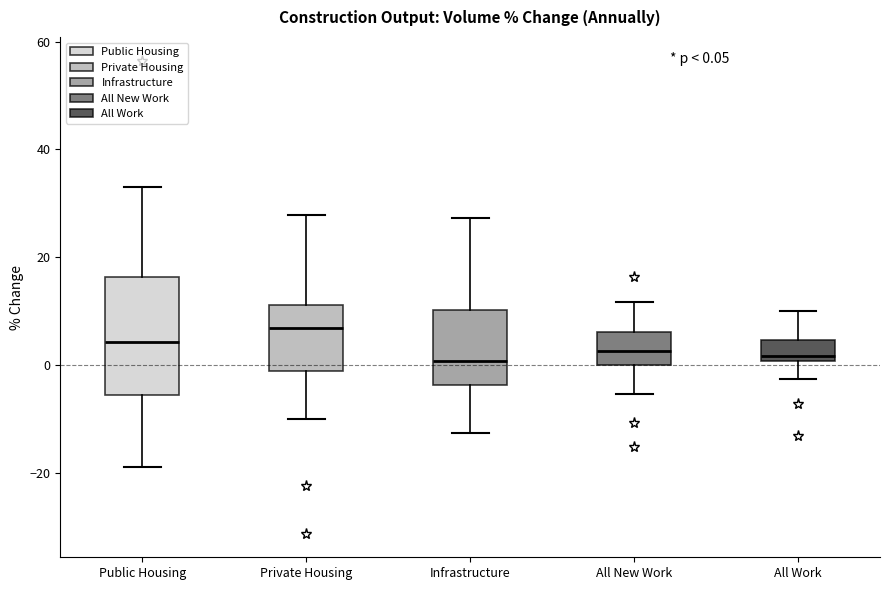

Comparing the boxes themselves (not the whiskers), which one is the tallest?

Public Housing